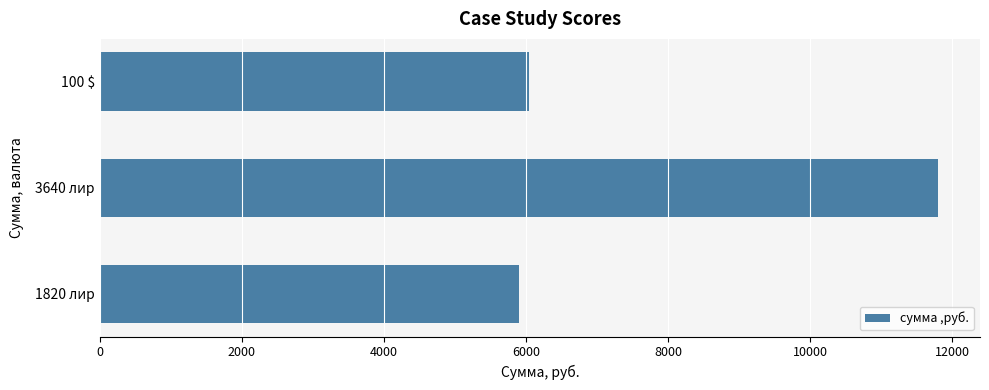

Does the chart contain stacked bars?

No